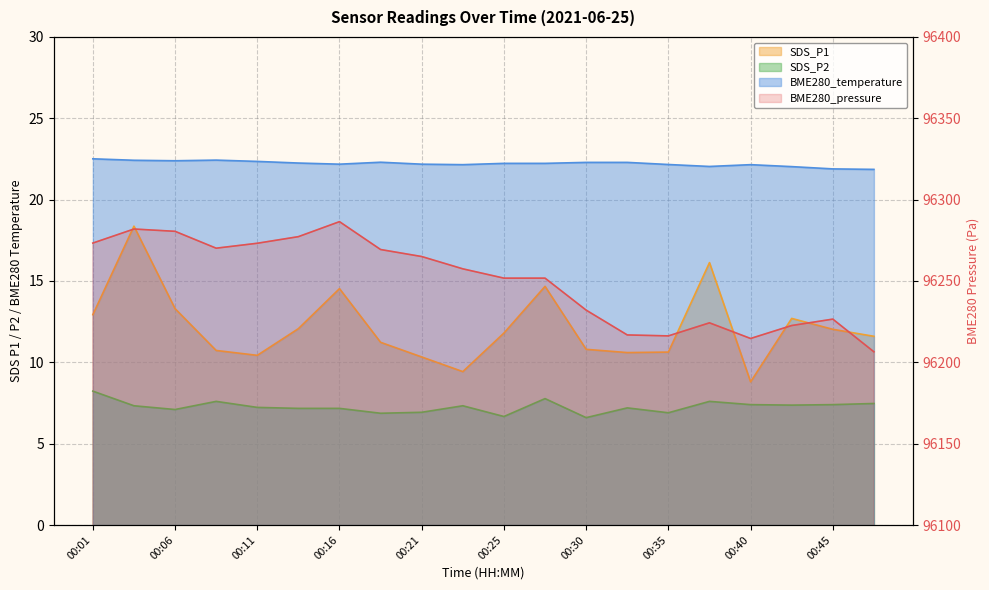

What are all the series names shown in the legend?

BME280_pressure, SDS_P1, SDS_P2, BME280_temperature